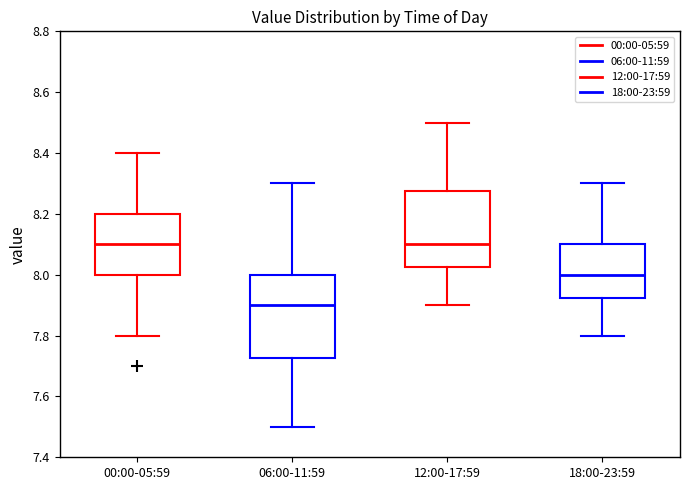

Reading left to right, transcribe this box plot: for each box, give where its median line is, the range the box spans, and where its two whiskers end, as read against the y-axis. The values are not printed on the chart, so give them approximately, as read against the axis.

00:00-05:59: median 8.10, box 8.00 to 8.20, whiskers 7.80 to 8.40
06:00-11:59: median 7.90, box 7.72 to 8.00, whiskers 7.50 to 8.30
12:00-17:59: median 8.10, box 8.02 to 8.28, whiskers 7.90 to 8.50
18:00-23:59: median 8.00, box 7.92 to 8.10, whiskers 7.80 to 8.30